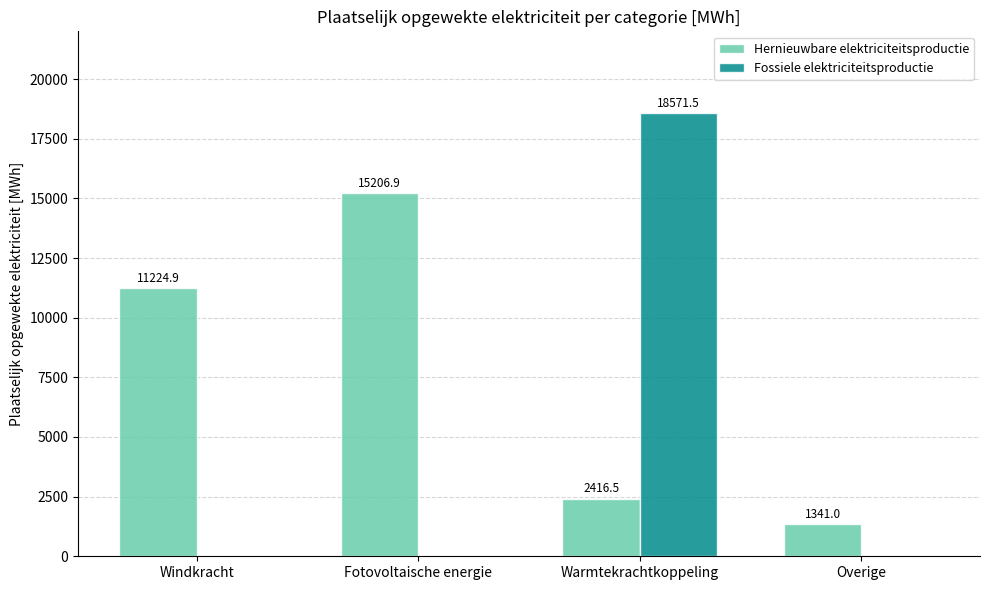

The value of Hernieuwbare elektriciteitsproductie at Overige is 1341.0. True or false?

True